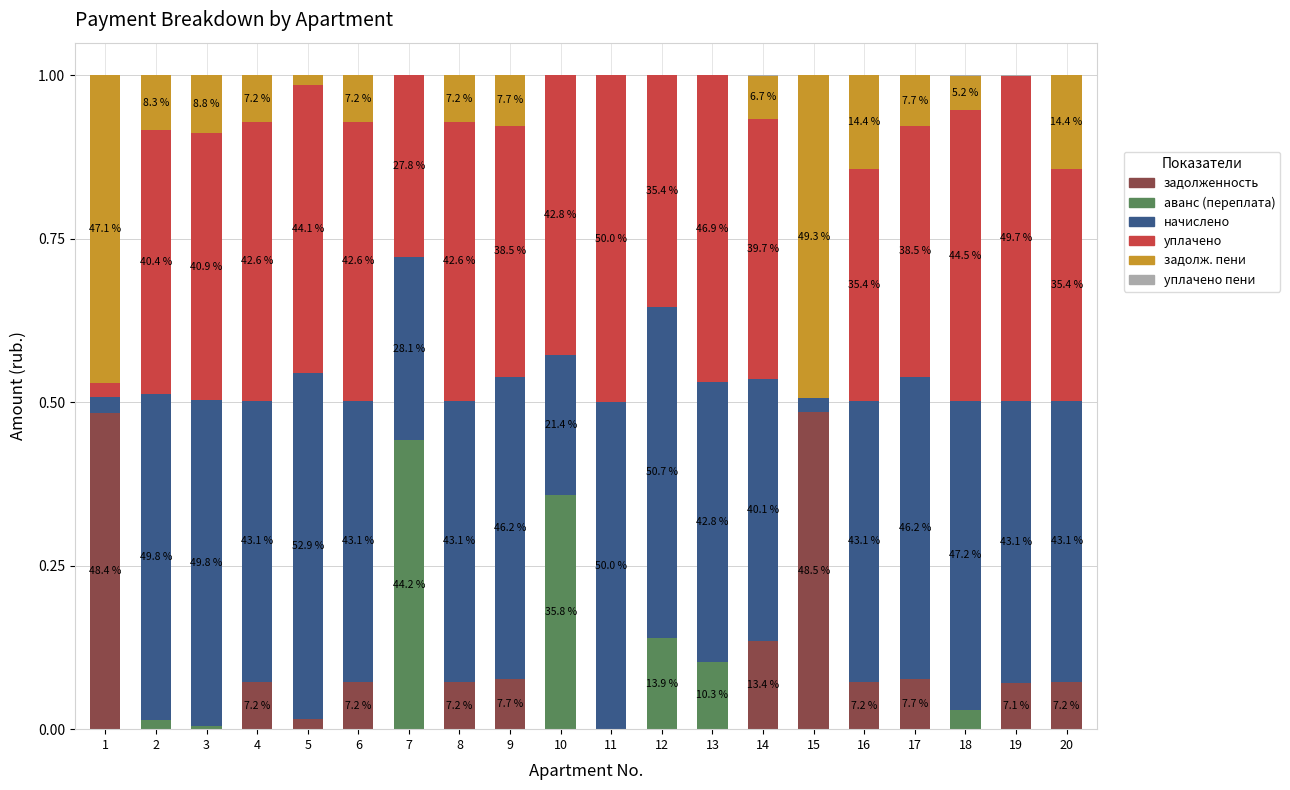

Does the chart contain stacked bars?

Yes